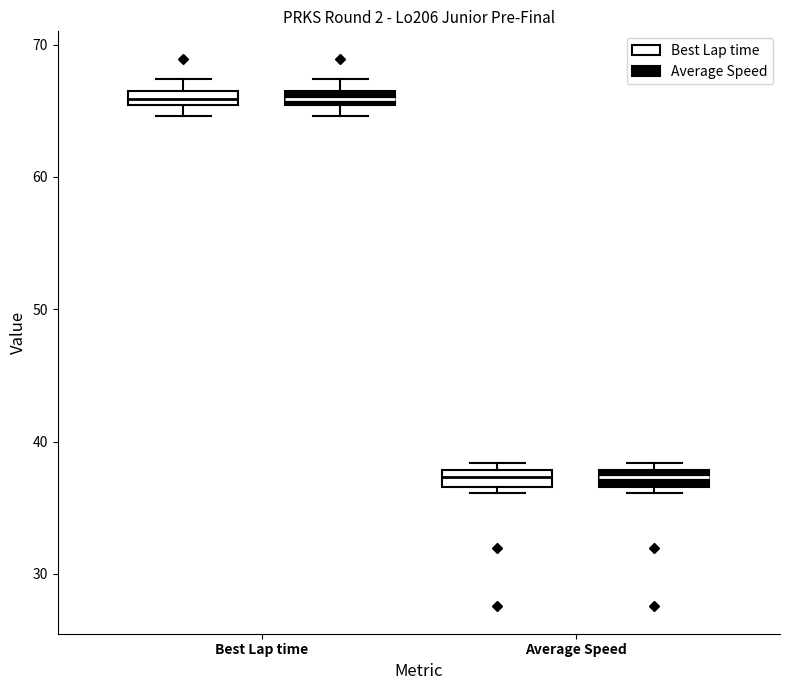

Where is the upper edge of the box for Average Speed (Average Speed) on the y-axis? The values are not printed on the chart, so give them approximately, as read against the axis.

38